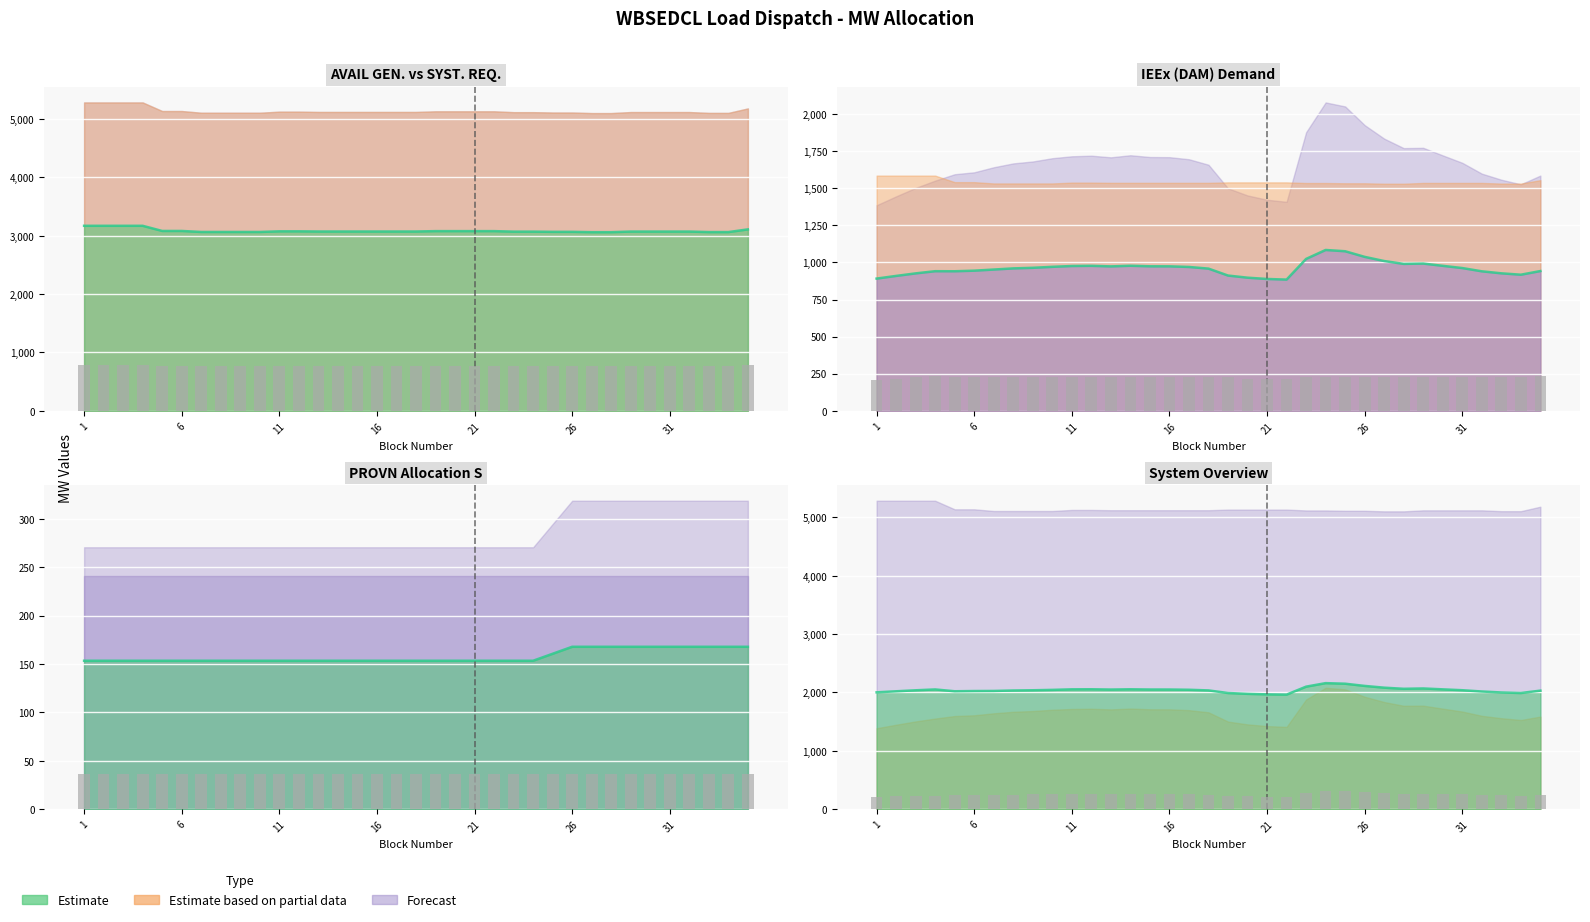

Which category has the lowest value in the PROVN S series?

1